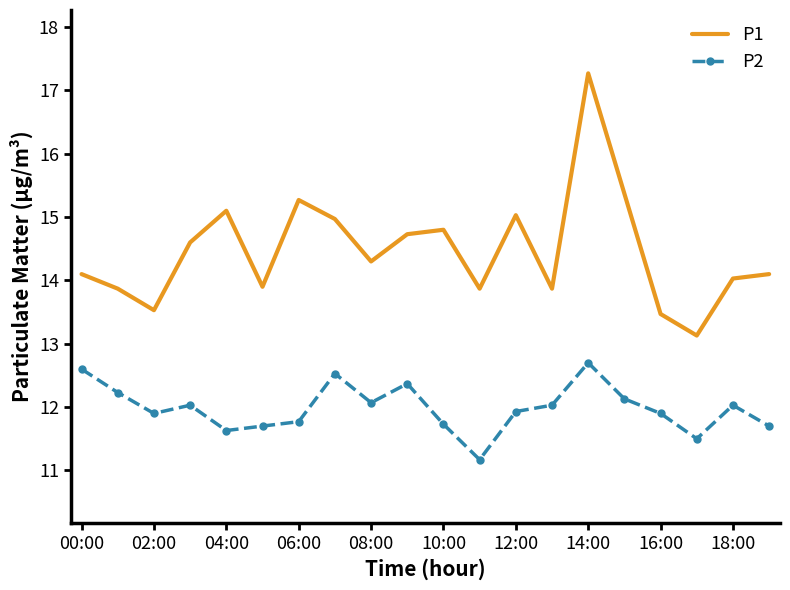

How many values in the P2 series exceed 12?

10